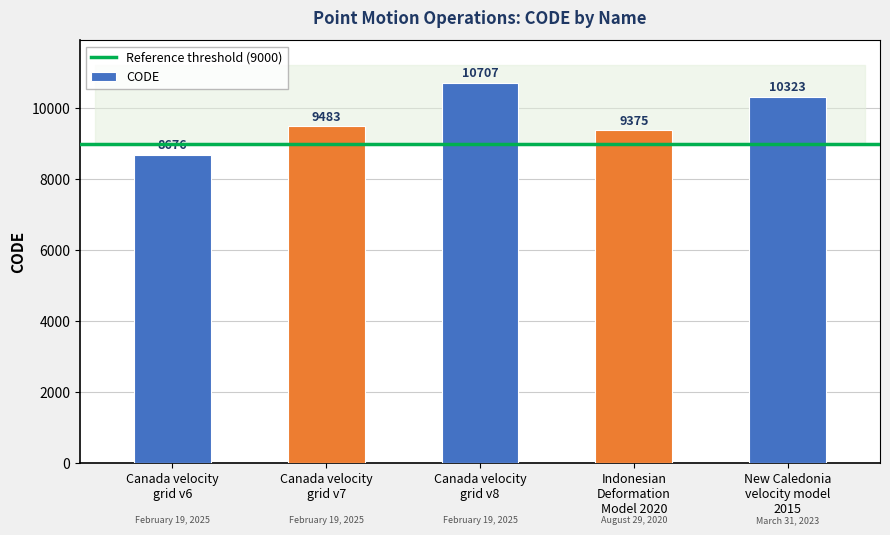

How many categories are shown in the chart?

5